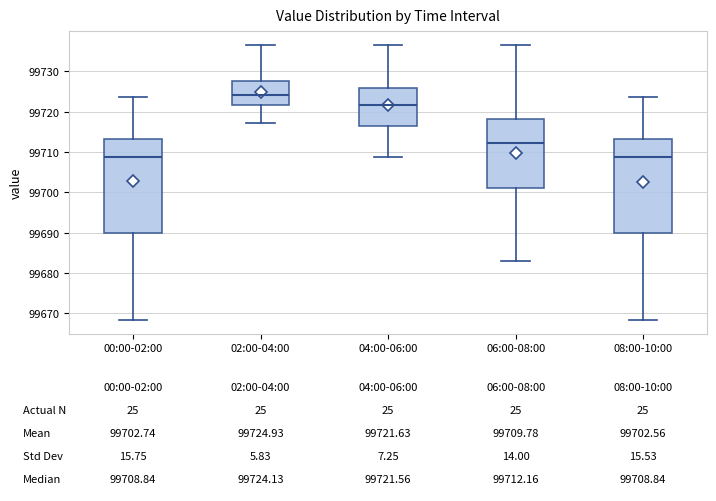

Which box's median line is the highest?

02:00-04:00